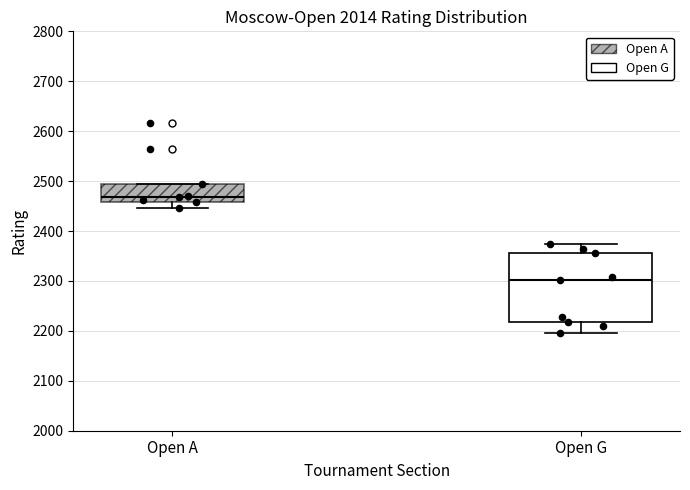

Where does the upper whisker of the box for Open G end on the y-axis? The values are not printed on the chart, so give them approximately, as read against the axis.

2370